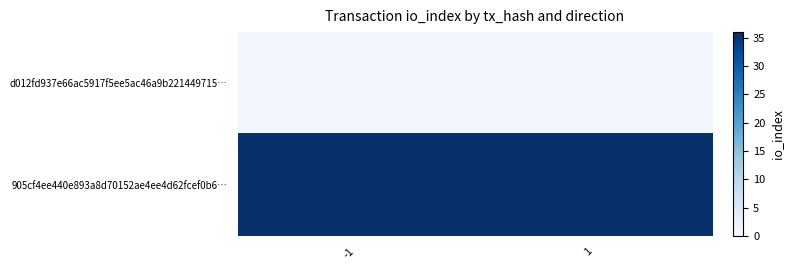

Rank the series at -1 from highest to lowest value.

905cf4ee440e893a8d70152ae4ee4d62fcef0b6…, d012fd937e66ac5917f5ee5ac46a9b221449715…